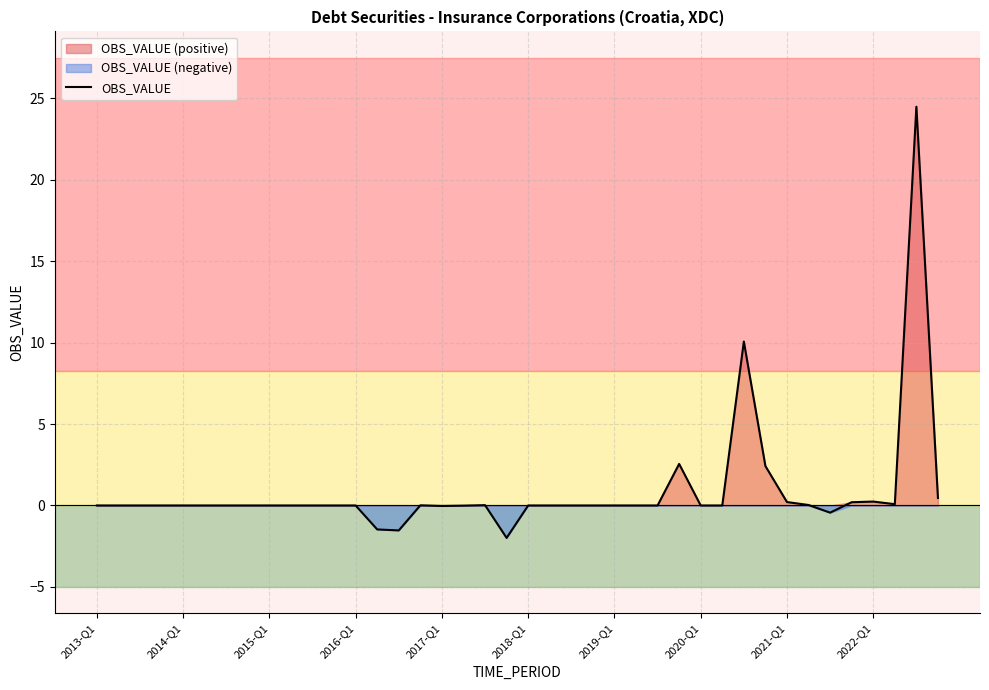

At which category does the chart reach its peak across all series?

38